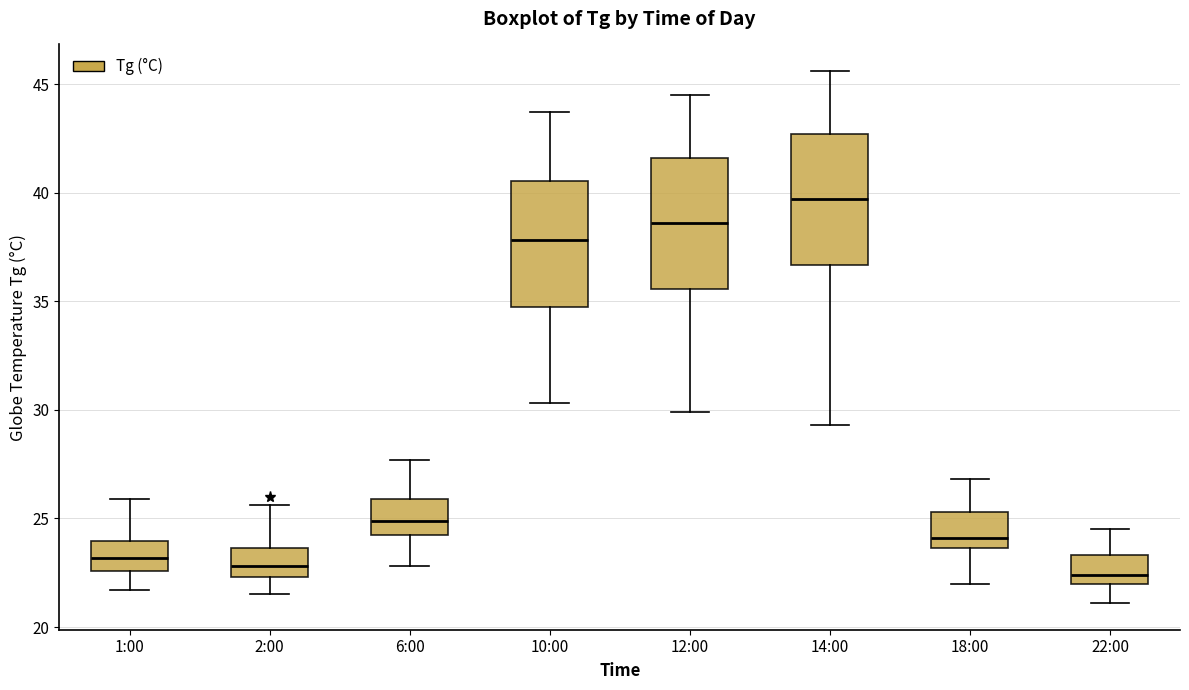

Where is the lower edge of the box for 6:00 on the y-axis? The values are not printed on the chart, so give them approximately, as read against the axis.

24.5